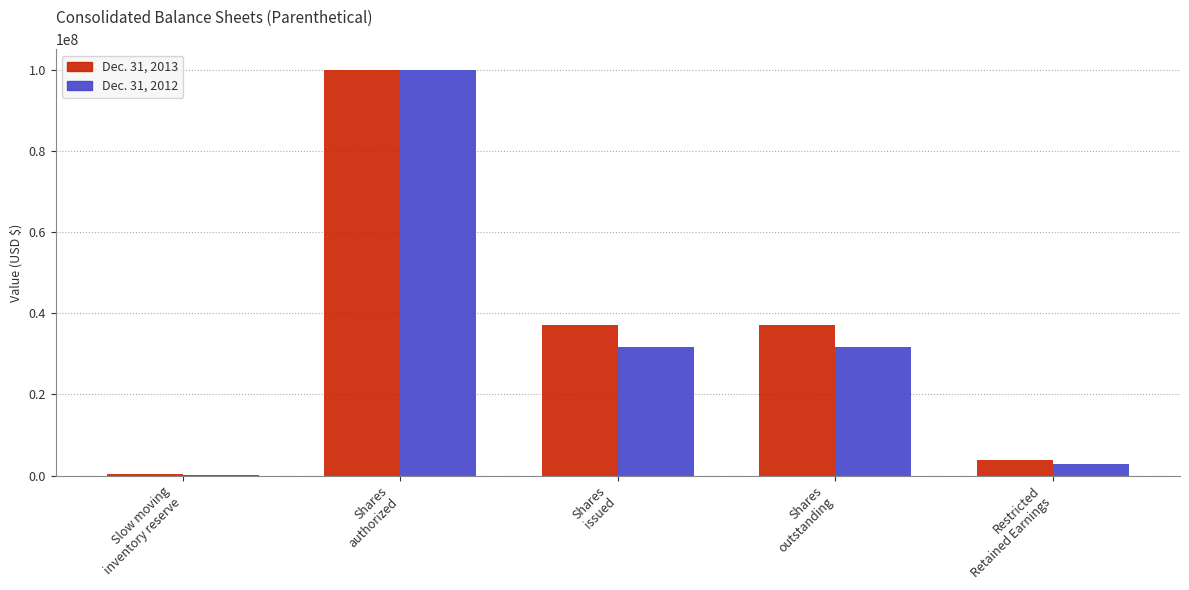

What is the greatest value displayed?

100000000